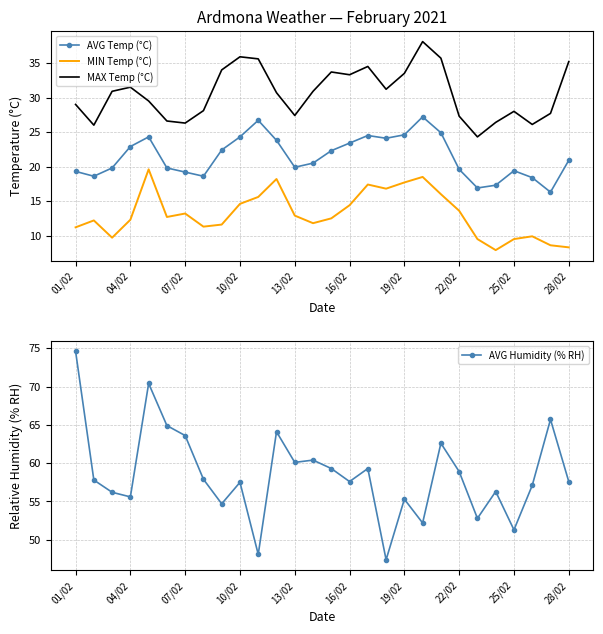

At which label is AVG Humidity (% RH) closest to 61?

13